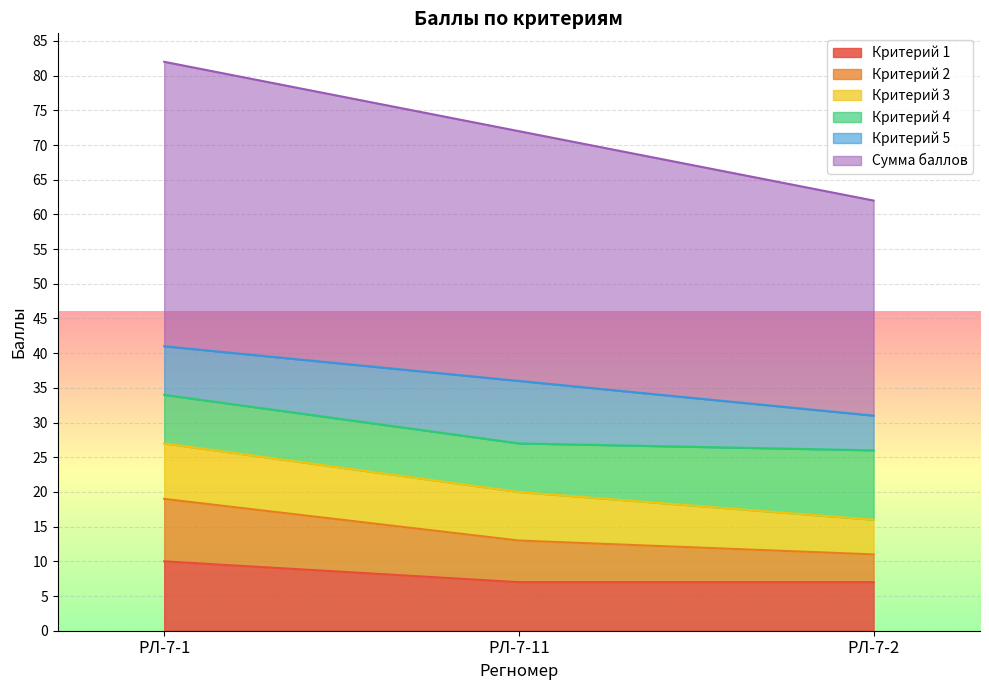

Which category has the lowest value across all series?

РЛ-7-11